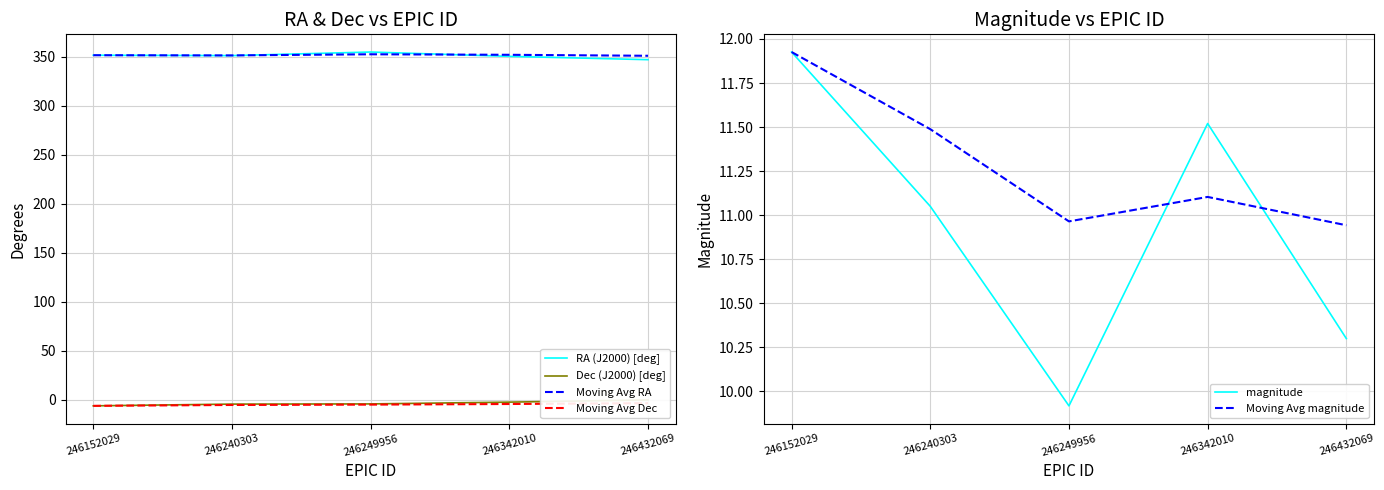

True or false: RA (J2000) [deg] and Moving Avg magnitude intersect in this chart.

False